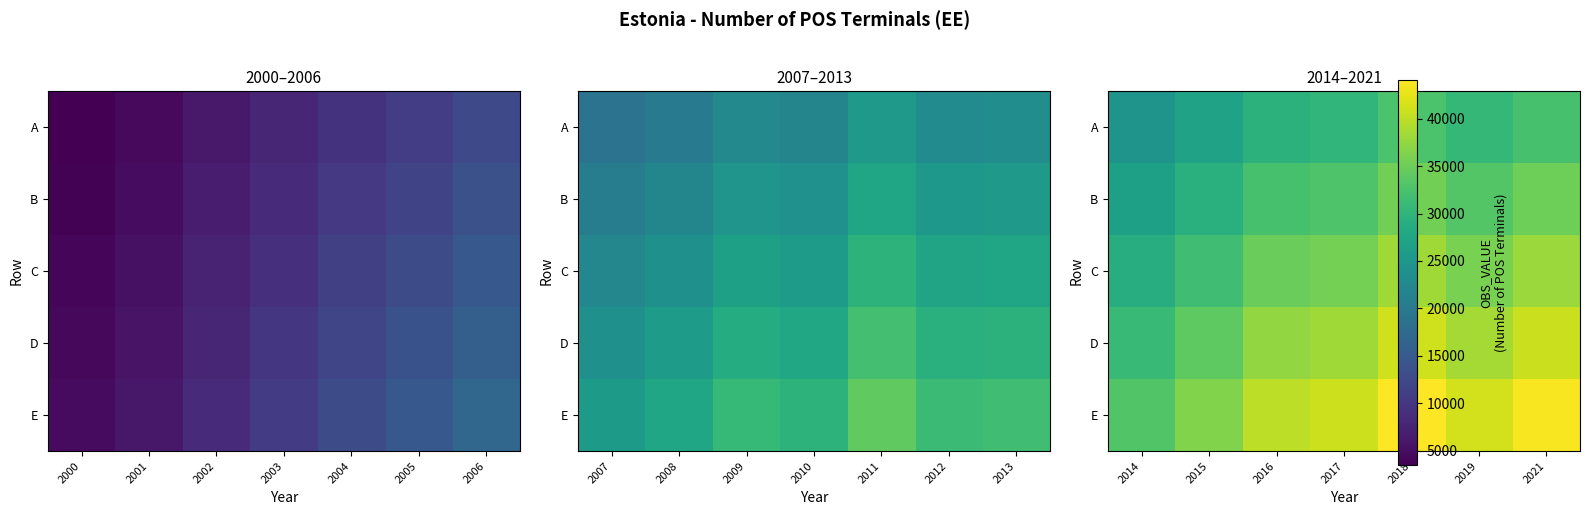

What is the greatest value displayed?

44097.9